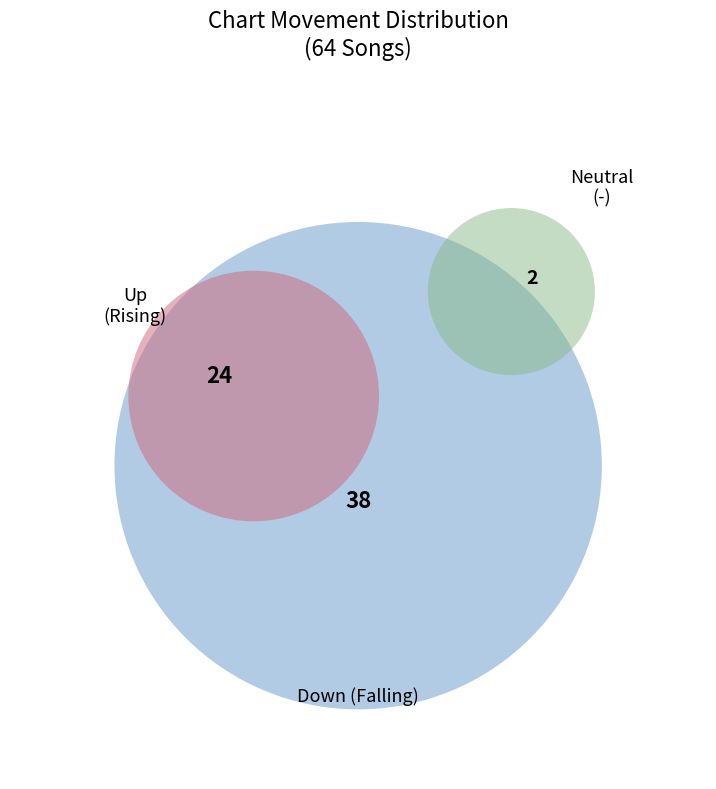

How many segments does this pie chart have?

3